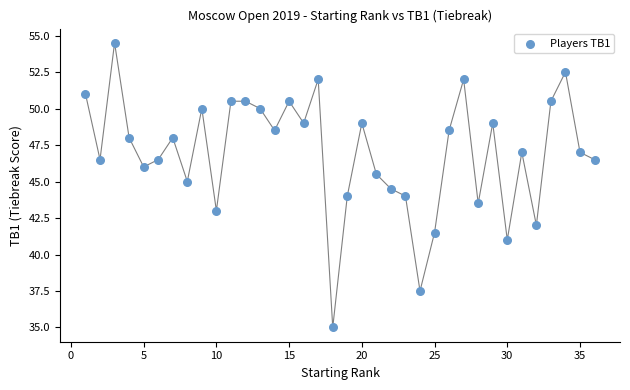

What is the range of Y values (max minus min)?

19.5